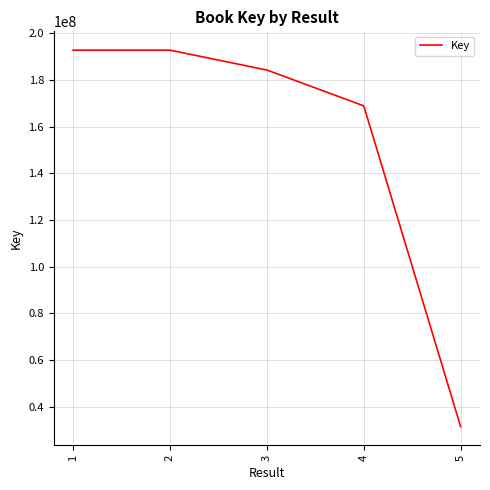

Where does the data first go above 184225635?

1